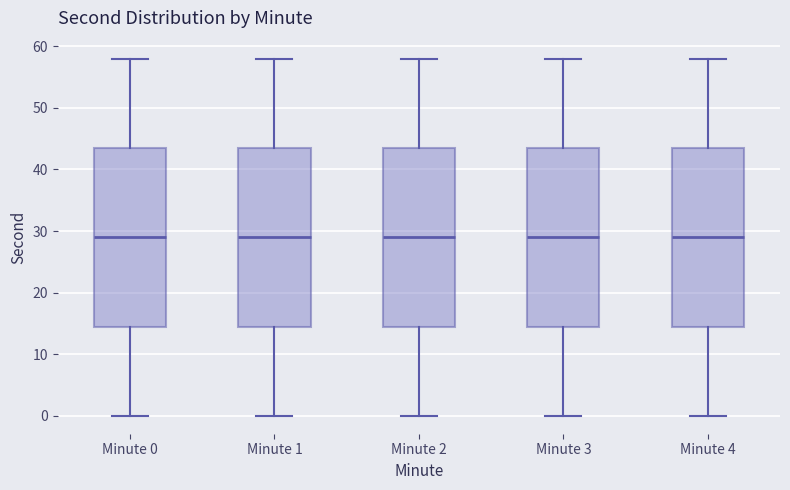

Reading left to right, read every box against the y-axis: the position of its median line, the range the box covers, and the ends of its whiskers. The values are not printed on the chart, so give them approximately, as read against the axis.

Minute 0: median 29, box 15 to 44, whiskers 0 to 58
Minute 1: median 29, box 15 to 44, whiskers 0 to 58
Minute 2: median 29, box 15 to 44, whiskers 0 to 58
Minute 3: median 29, box 15 to 44, whiskers 0 to 58
Minute 4: median 29, box 15 to 44, whiskers 0 to 58